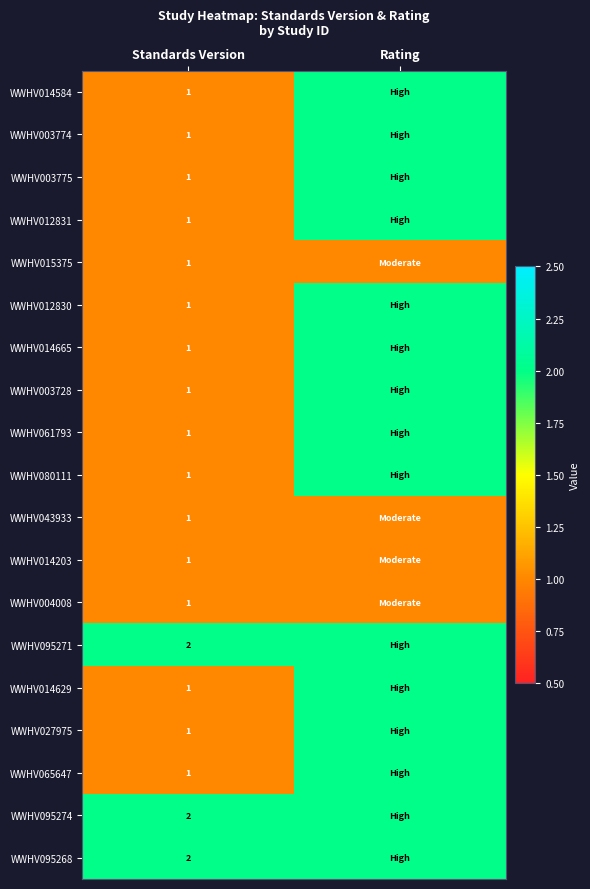

At how many categories does at least one series exceed 1?

2